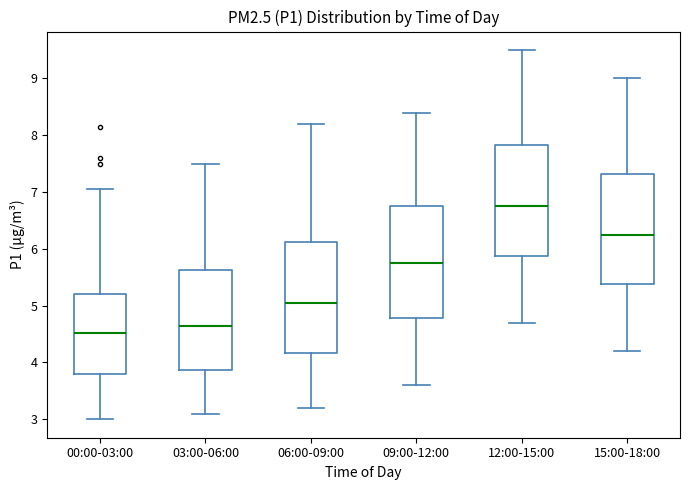

Where does the lower whisker of the box for 03:00-06:00 end on the y-axis? The values are not printed on the chart, so give them approximately, as read against the axis.

3.1